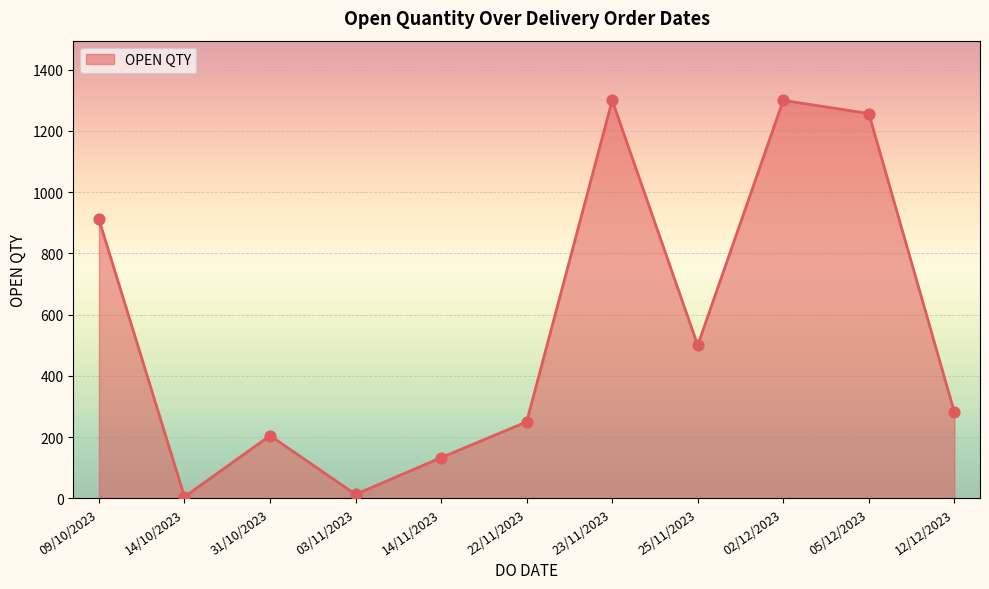

Between 22/11/2023 and 02/12/2023, which is larger?

02/12/2023